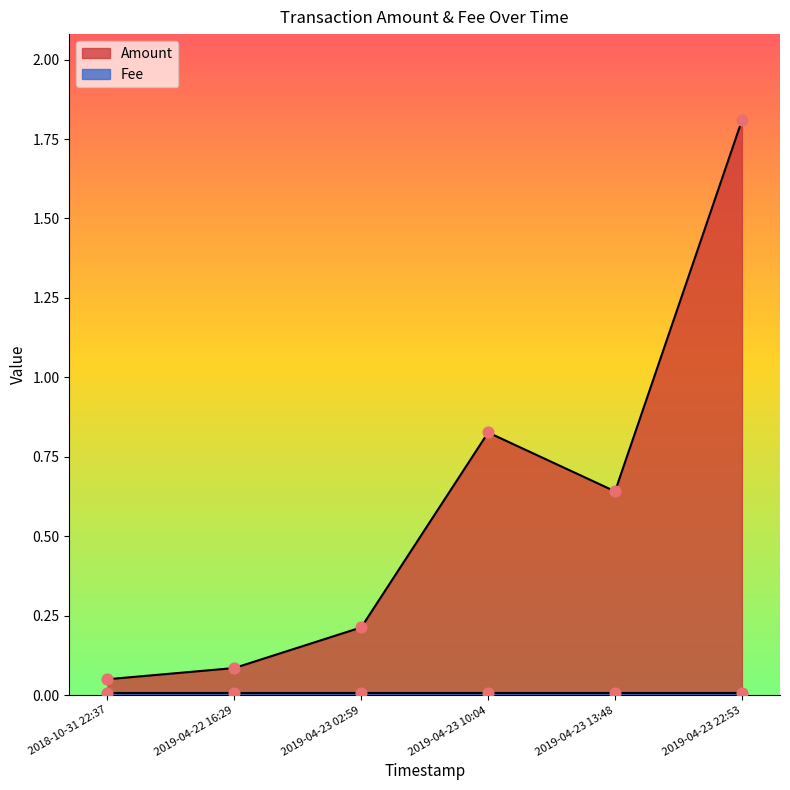

What is the total value across all series at 2019-04-23 13:48?

0.6